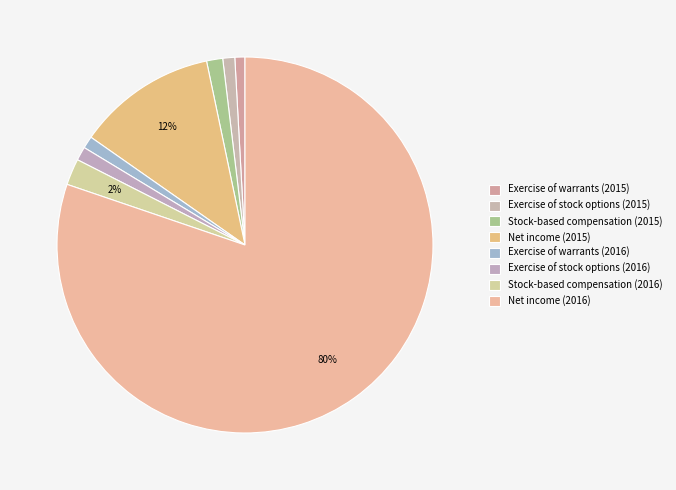

Which category has the smallest portion of the pie?

Exercise of warrants (2015)